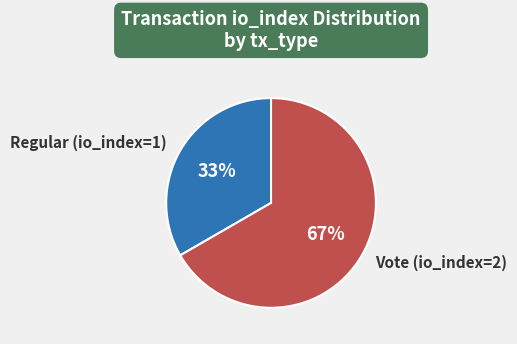

What is the smallest slice in the pie chart?

Regular (io_index=1)